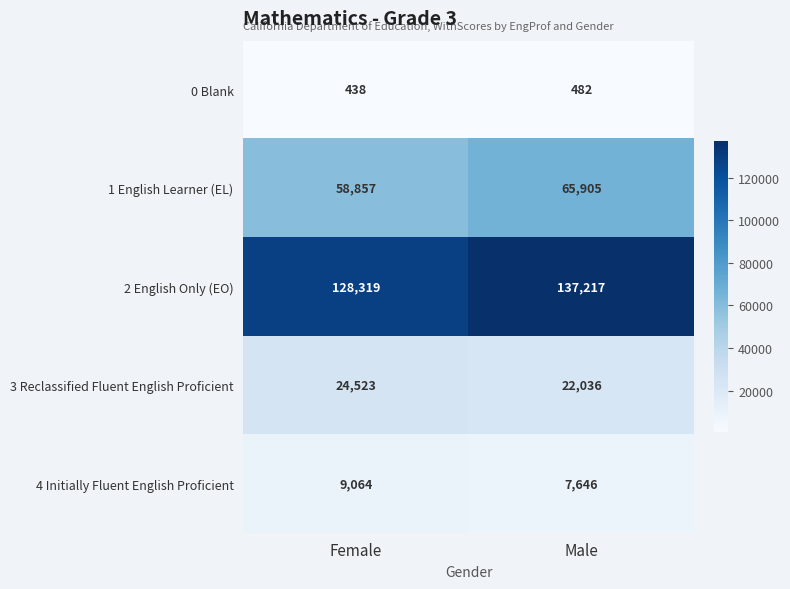

What is the smallest value displayed?

438